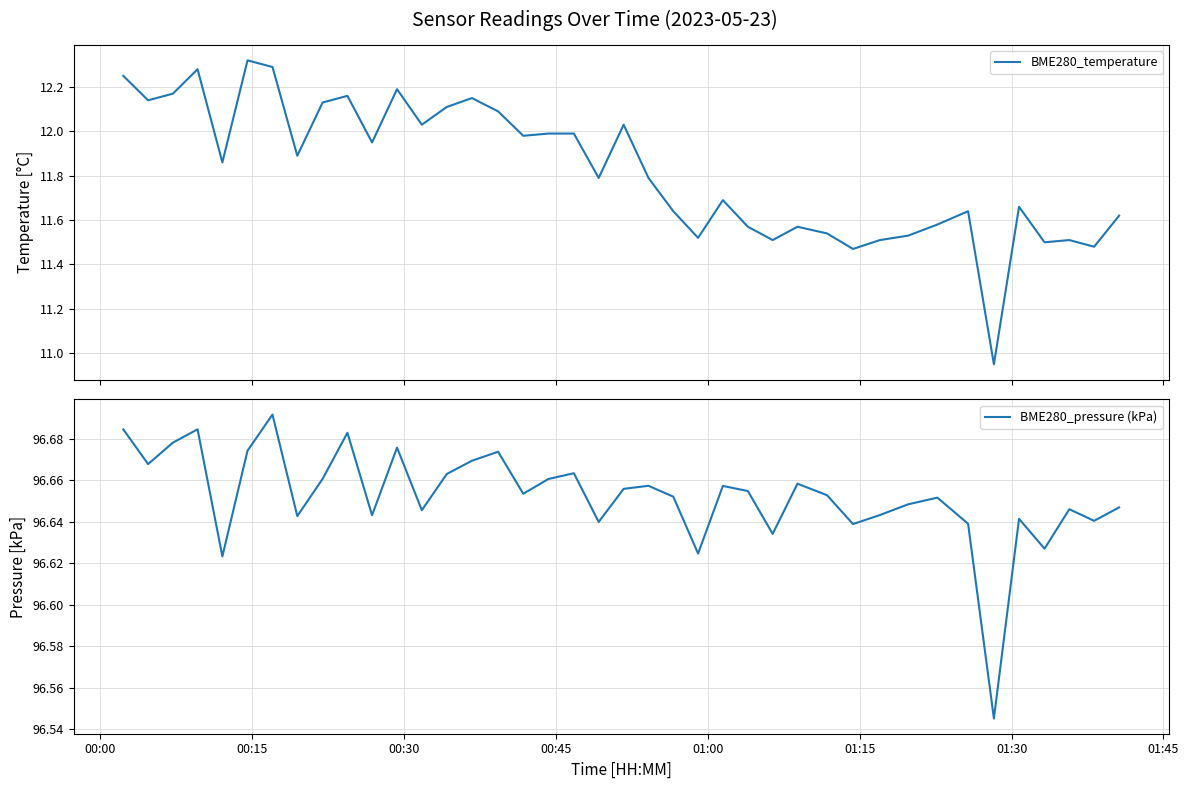

What is the minimum value shown in the chart?

10.9